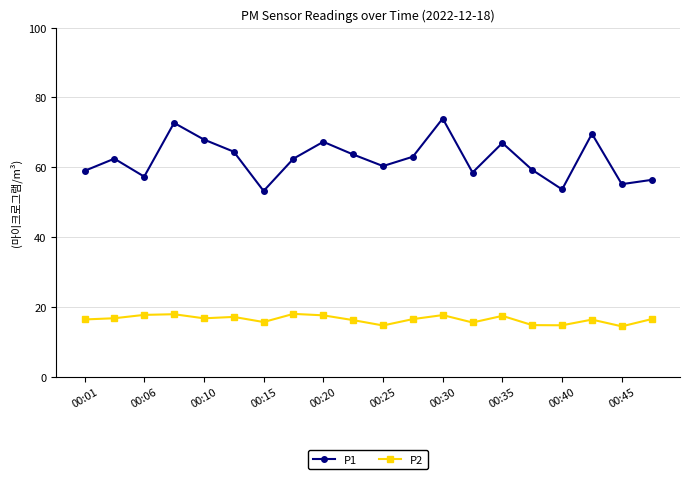

How many values in the P1 series exceed 62?

11